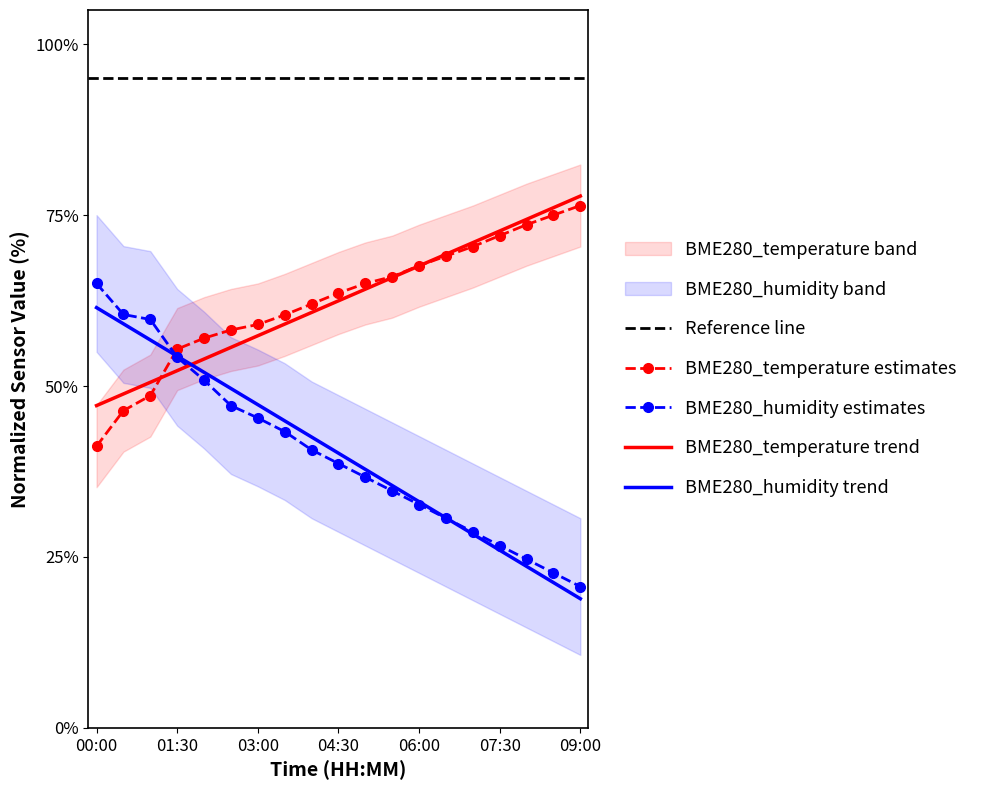

Reading left to right, extract all data points from this chart.

BME280_temperature: 41.2	46.4	48.6	55.4	57.0	58.2	59.0	60.4	62.0	63.6	65.0	66.0	67.6	69.0	70.4	72.0	73.6	75.0	76.4
BME280_humidity: 65.0	60.5	59.7	54.2	50.9	47.1	45.3	43.3	40.7	38.7	36.7	34.7	32.7	30.7	28.7	26.7	24.7	22.7	20.7